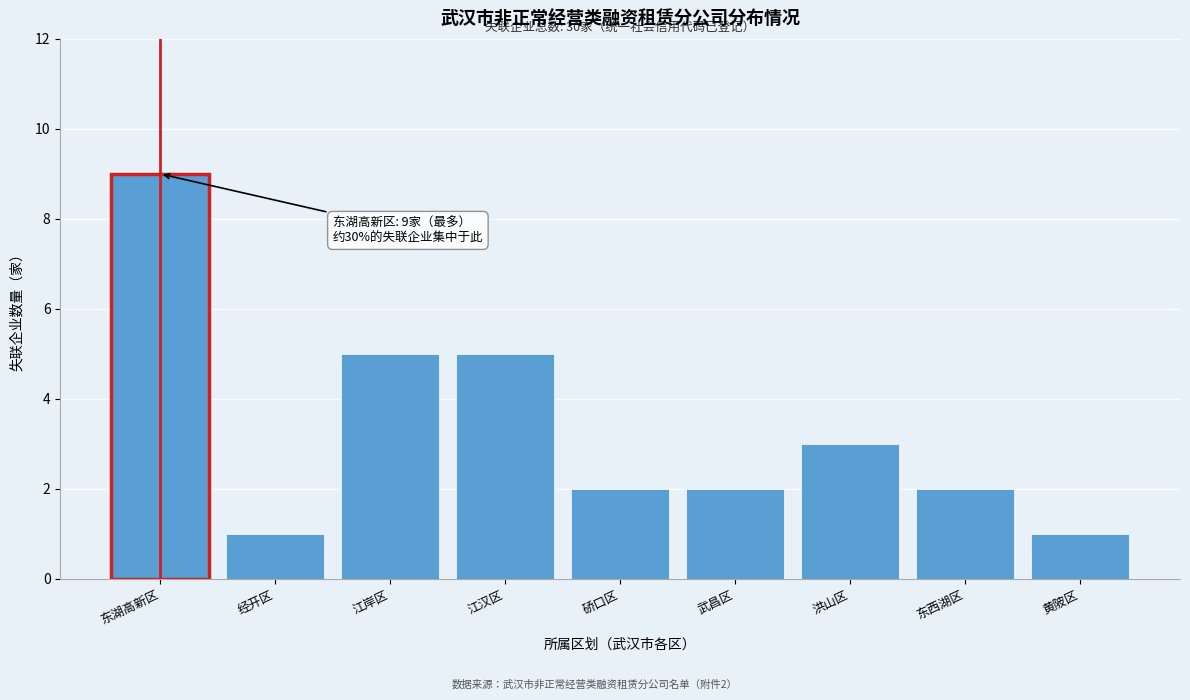

Reading left to right, list all the values displayed in this chart.

9	1	5	5	2	2	3	2	1